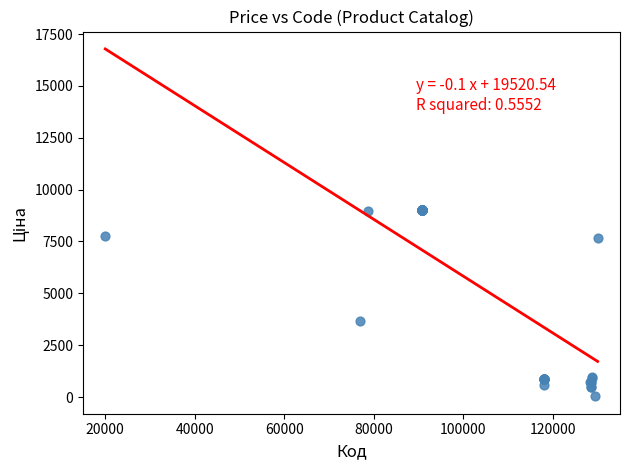

What Y value in the scatter plot is closest to 4532?

3687.1